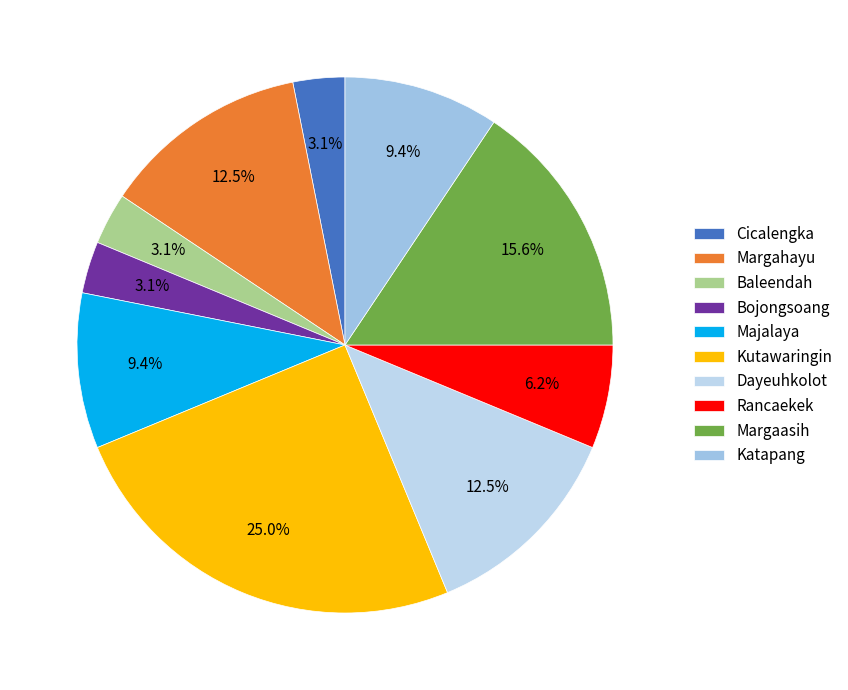

Does Katapang account for over 50% of the chart?

No